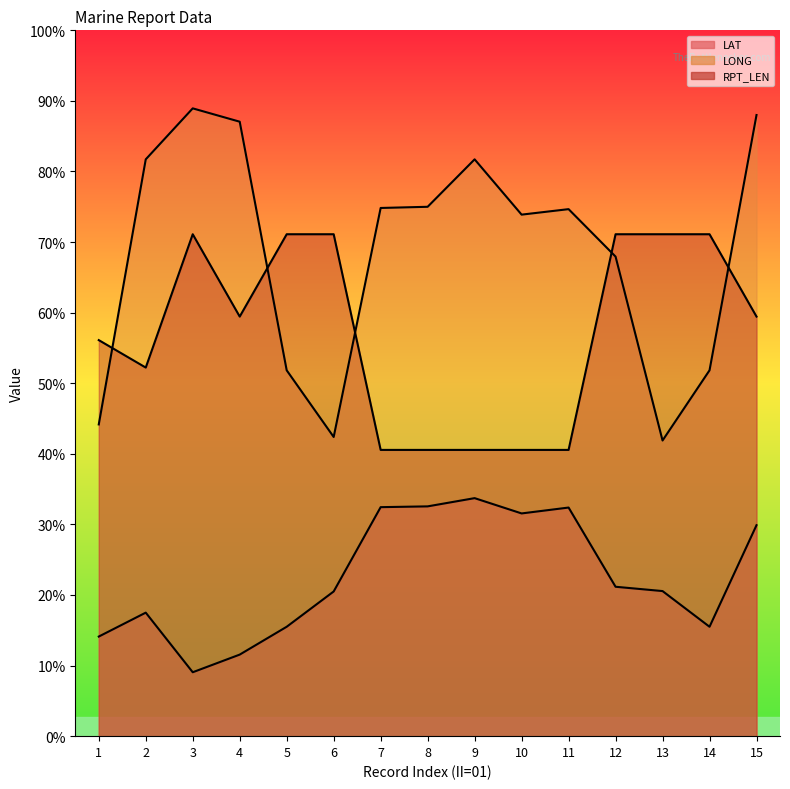

Where is the first local minimum for LONG?

6